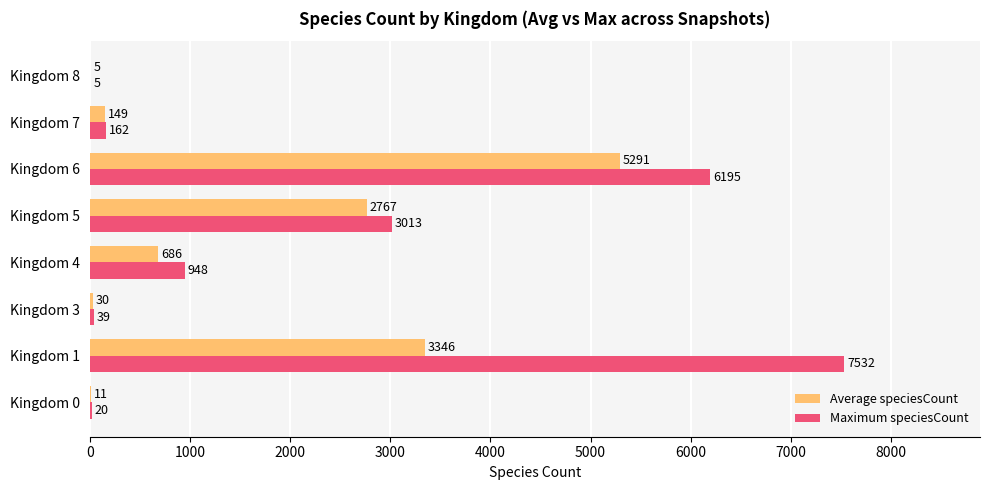

Count the number of categories in the chart.

8